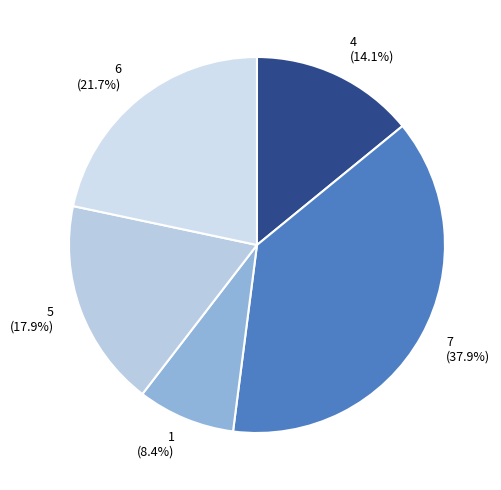

Count the number of slices in the pie.

5